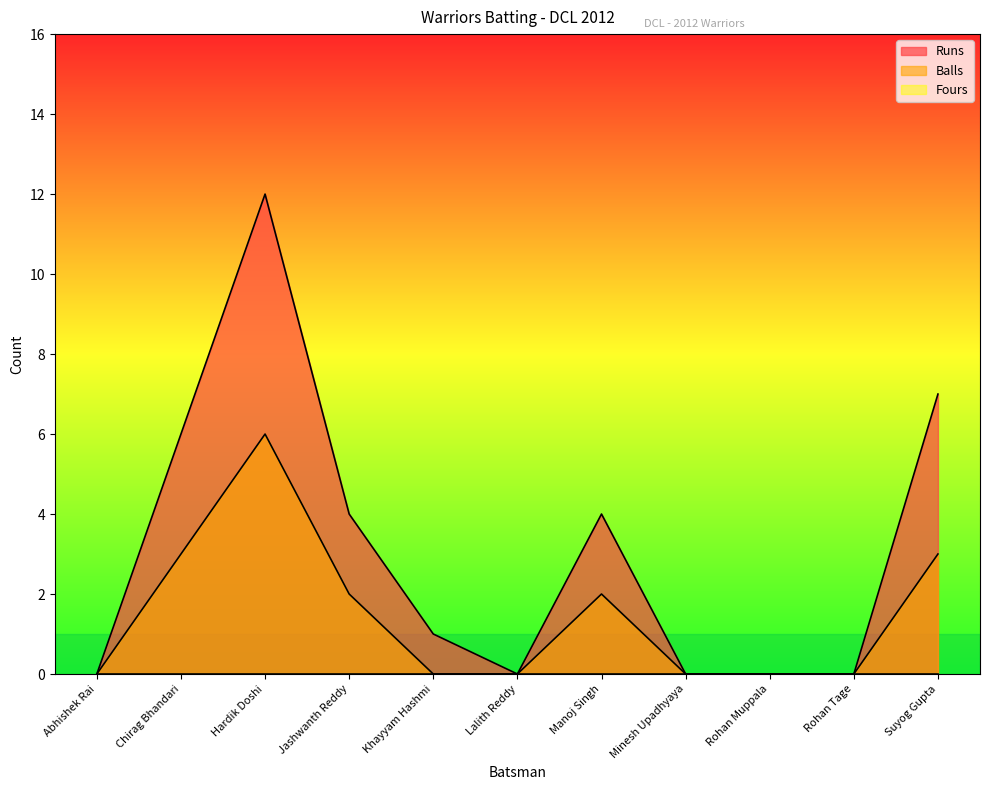

Rank the series at Suyog Gupta from highest to lowest value.

Runs, Balls